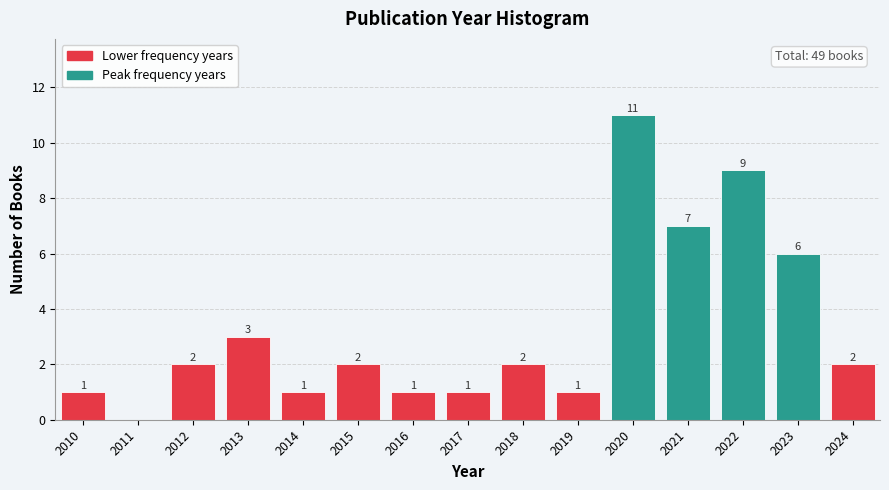

Which range on the x-axis has the tallest bar?

2019.5 to 2020.5